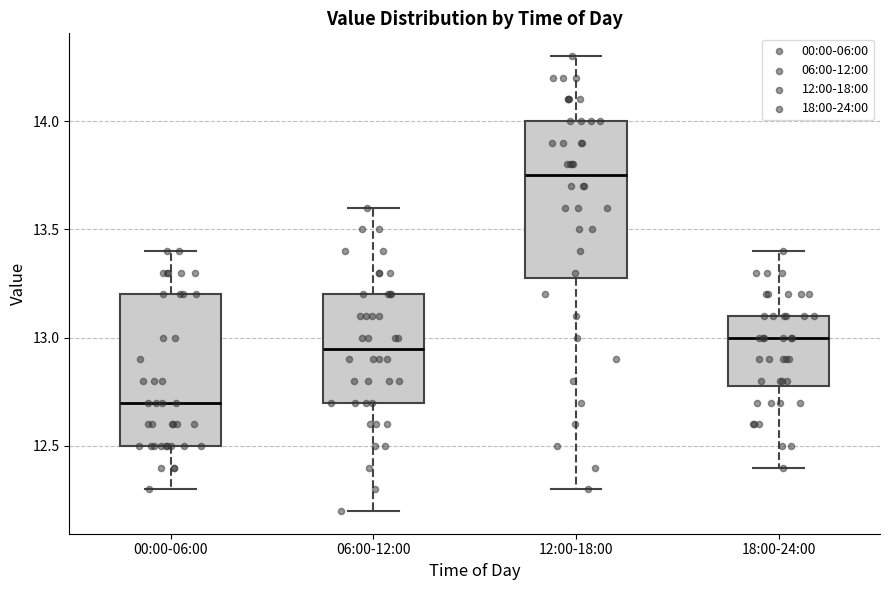

Which box has the highest median line?

12:00-18:00